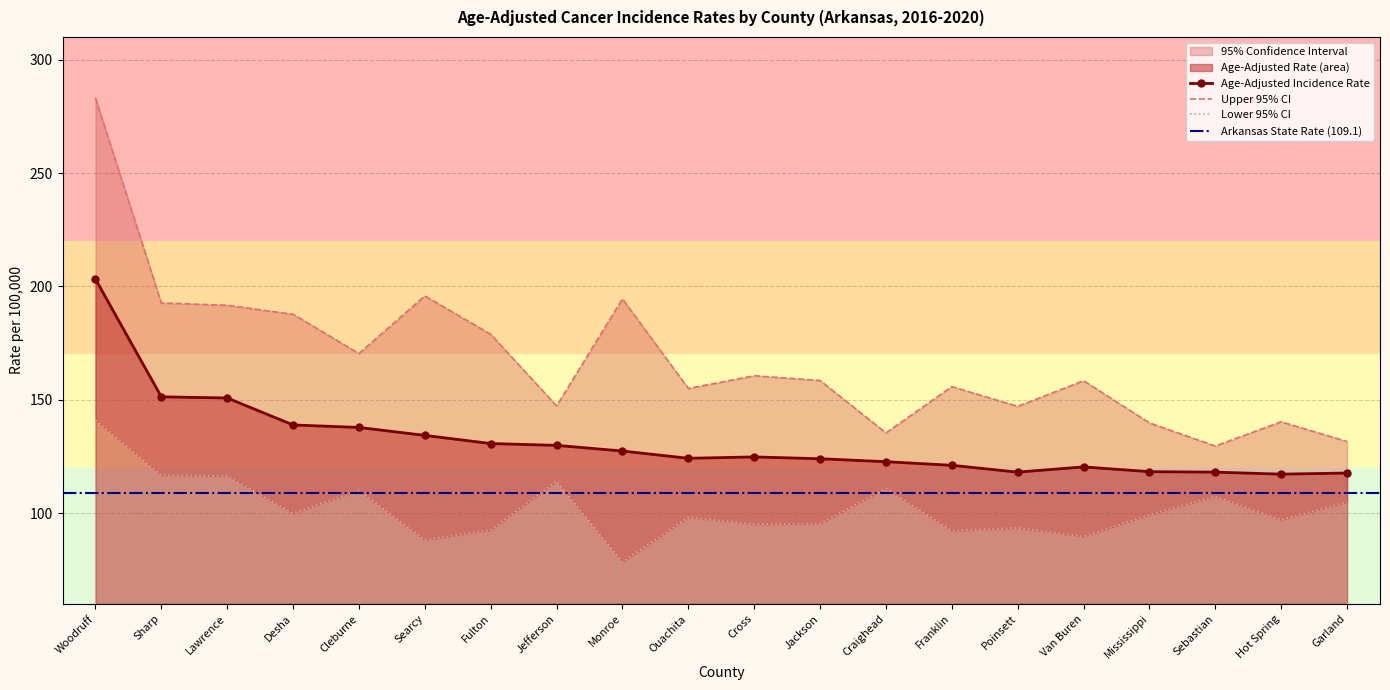

Where is the first local minimum for Upper 95% CI?

Cleburne